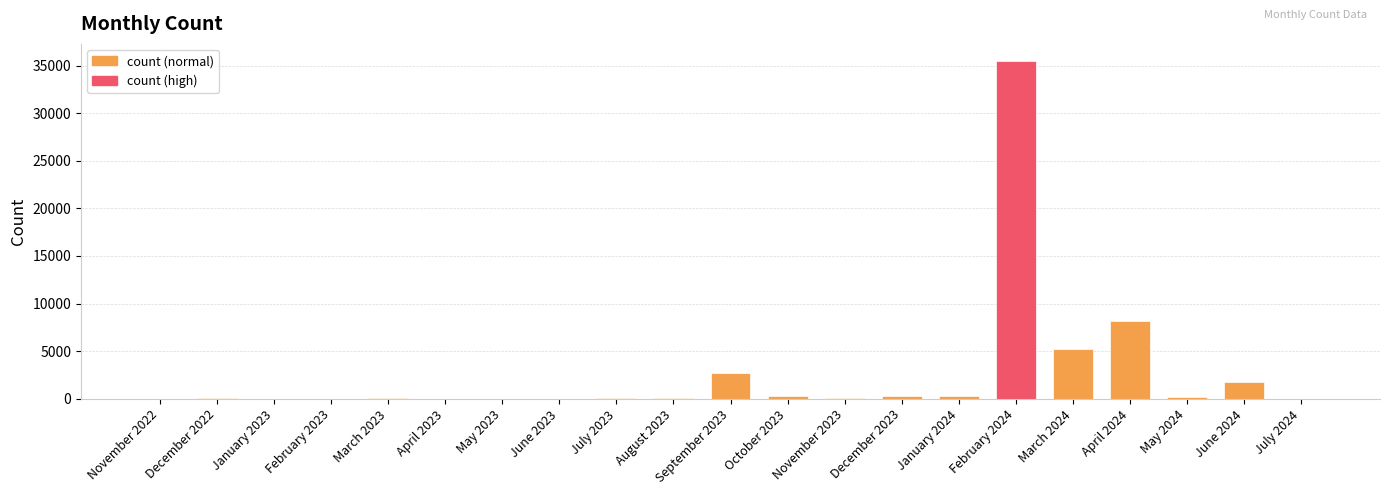

What is the change in value from March 2024 to April 2024?

+2960